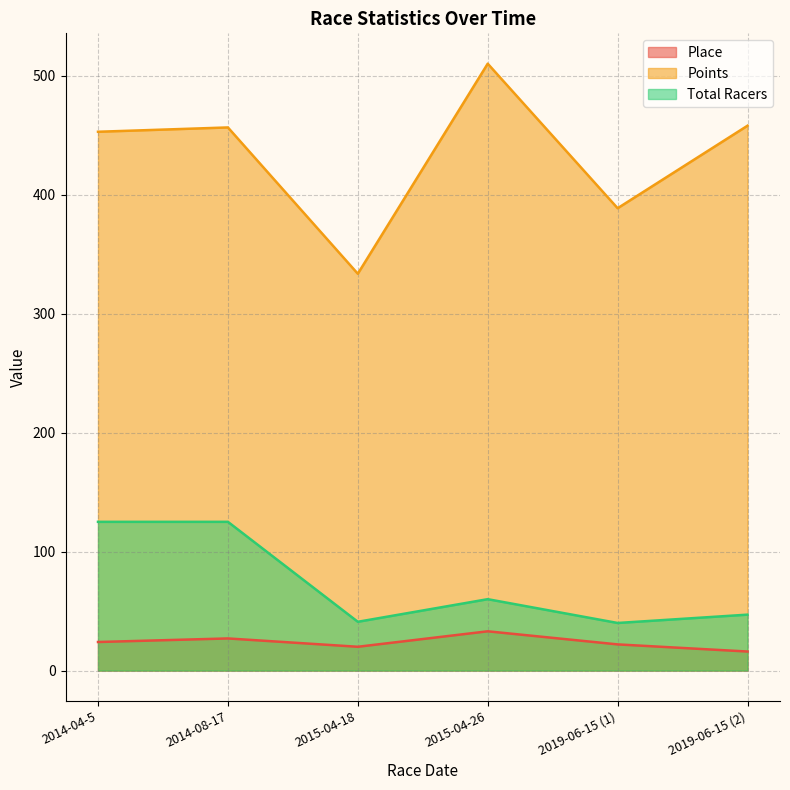

How many data points in Points are above 456?

3